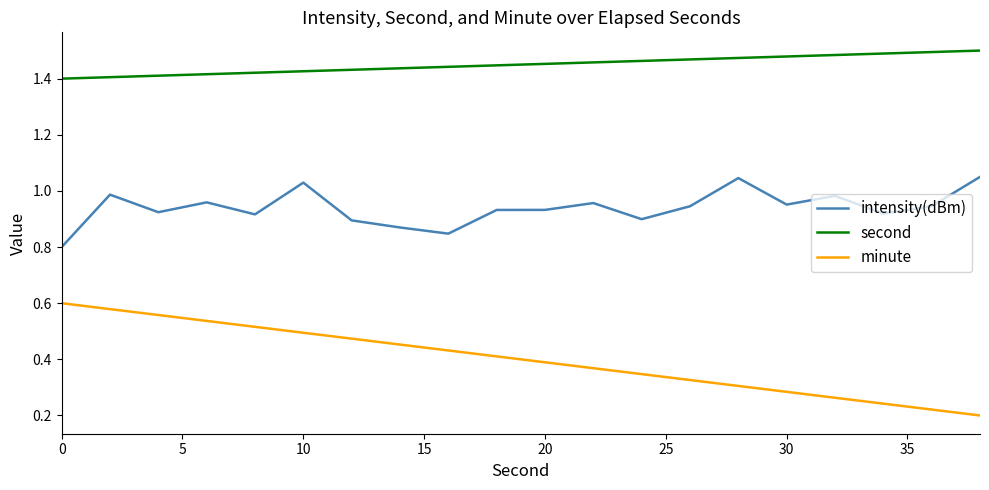

True or false: intensity(dBm) and minute intersect in this chart.

False